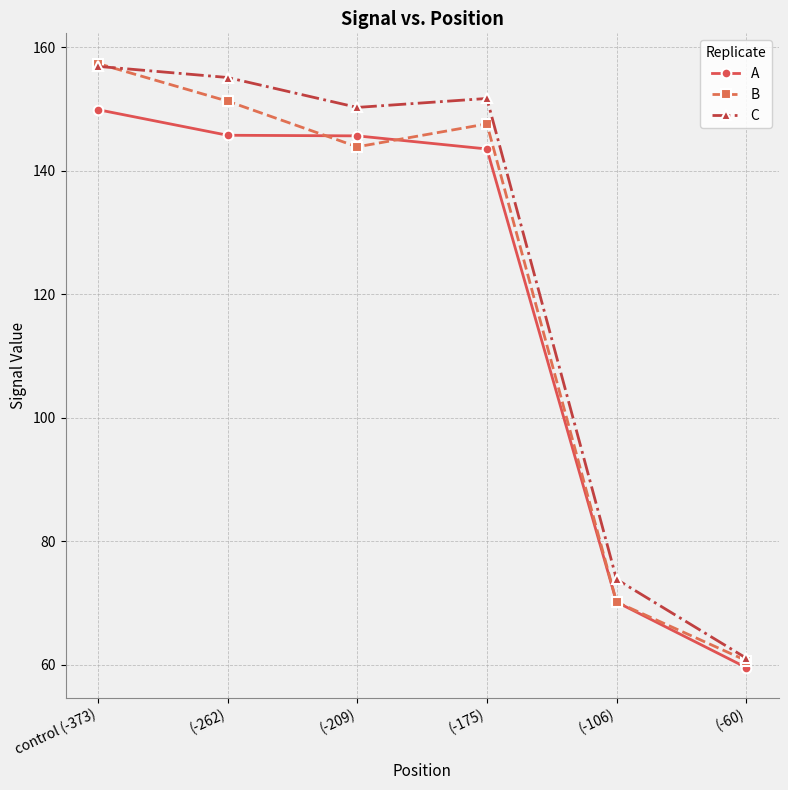

Where does the B series first go above 147?

control (-373)